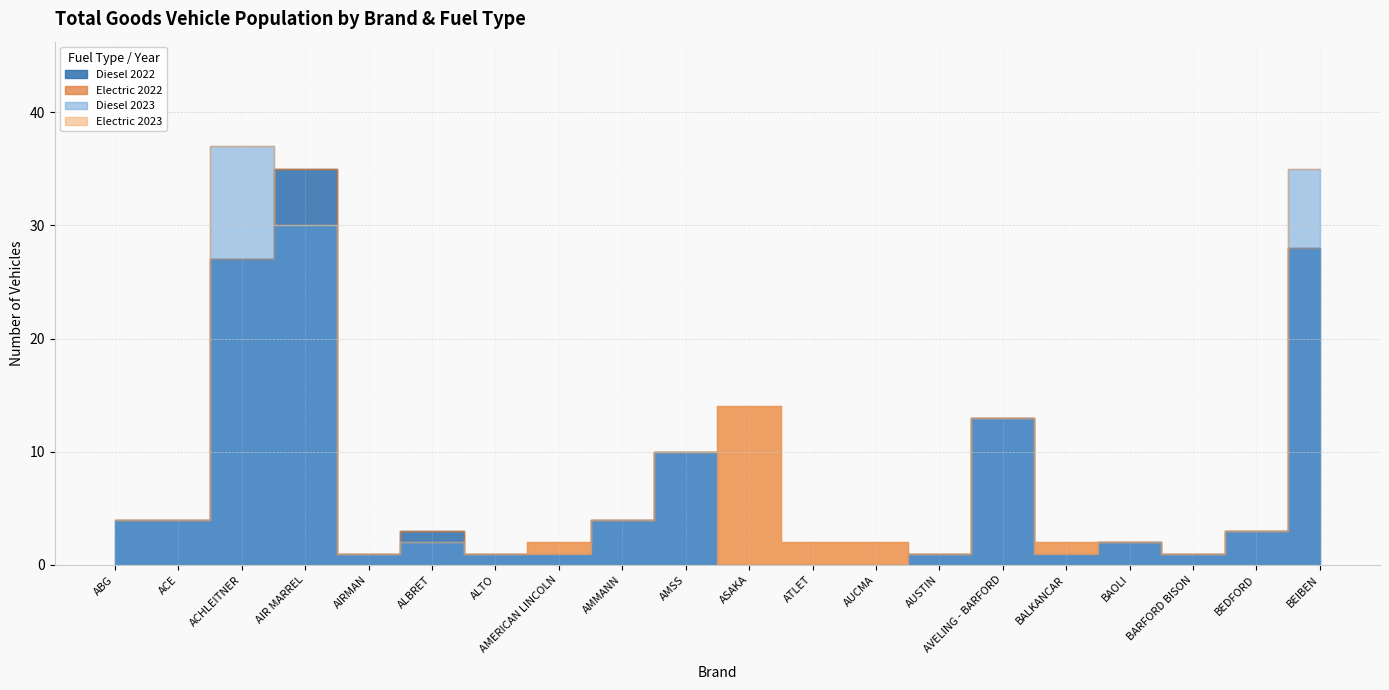

The value of Electric at 12 is 0. True or false?

False